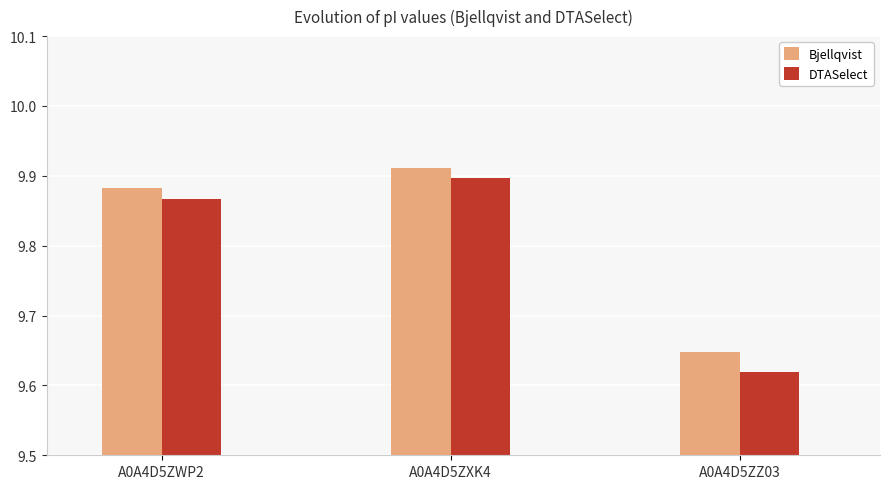

Which category has the lowest value in the DTASelect series?

A0A4D5ZZ03